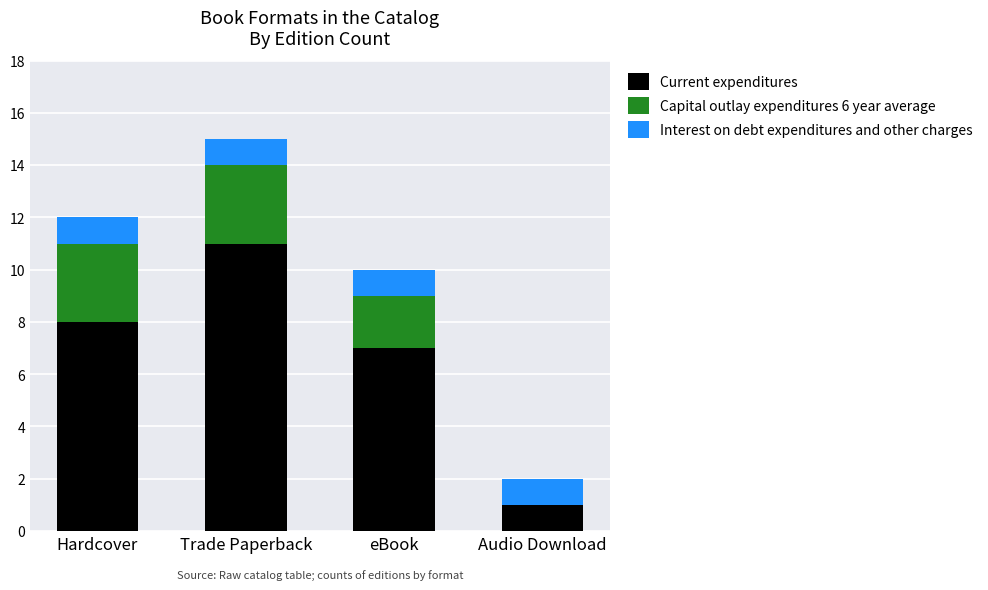

Where is Current expenditures nearest to the value 6?

eBook